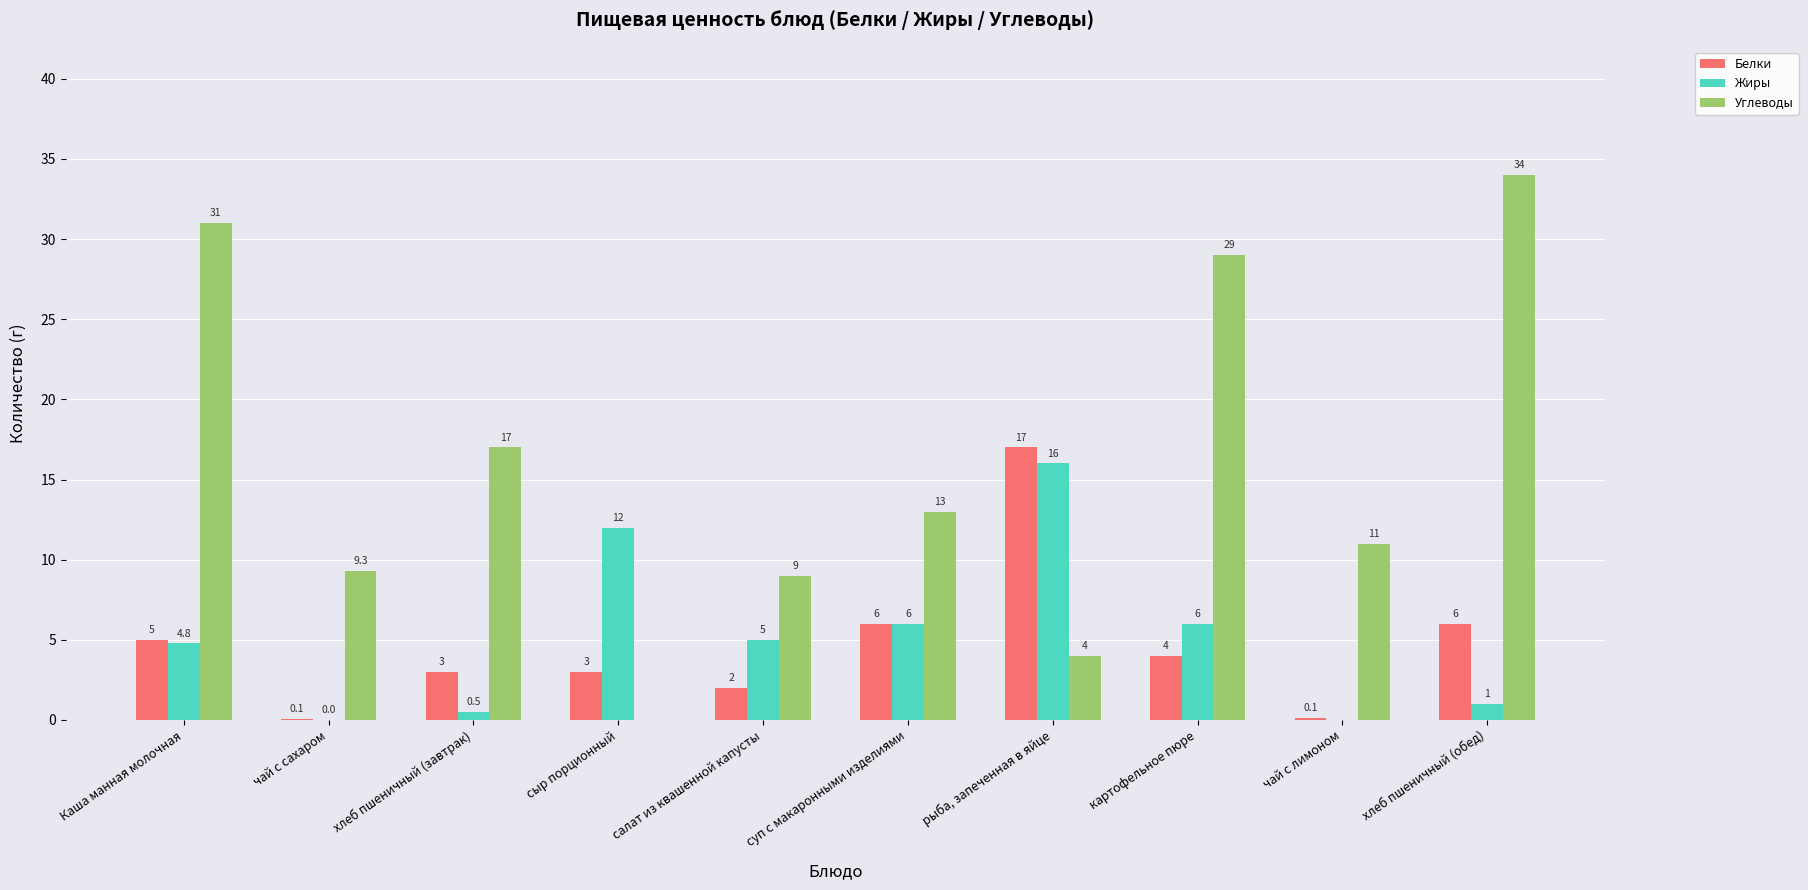

Count the number of data series in this chart.

3